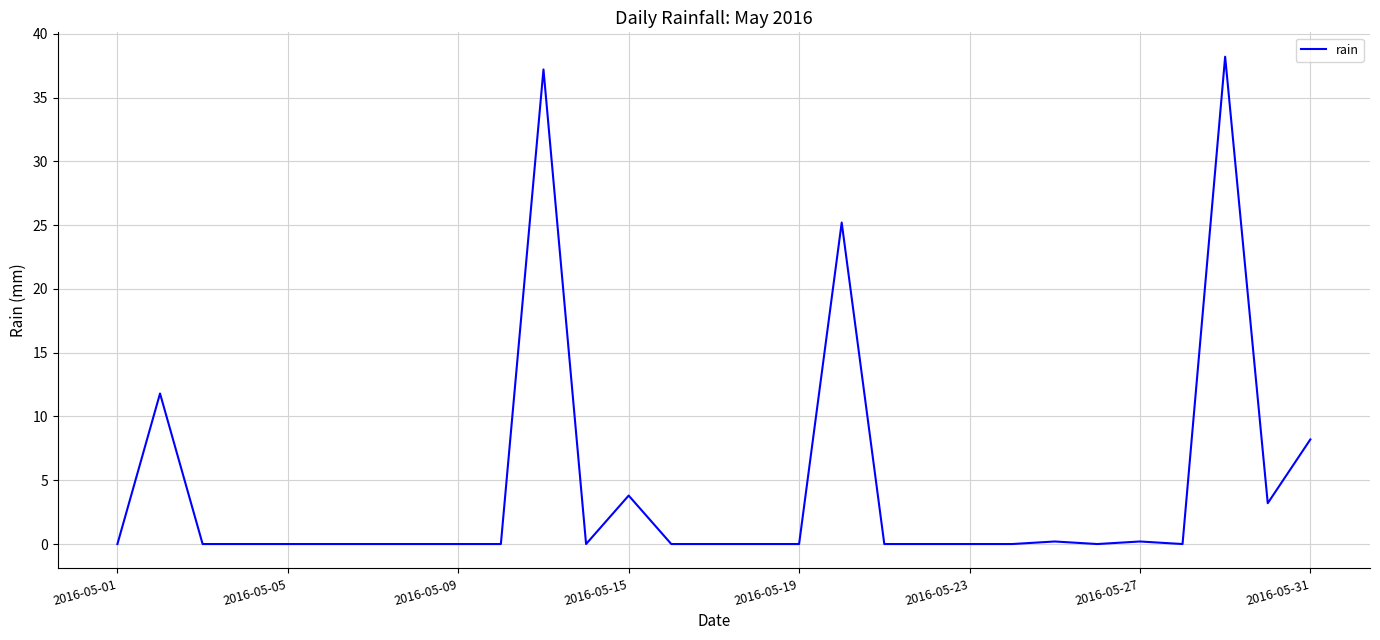

What is the sum of all values?

128.0